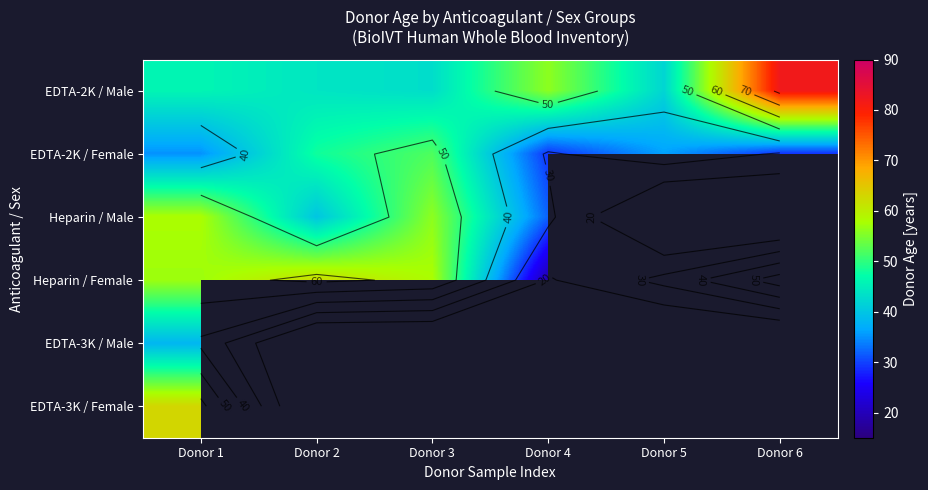

At how many categories does at least one series exceed 68?

1